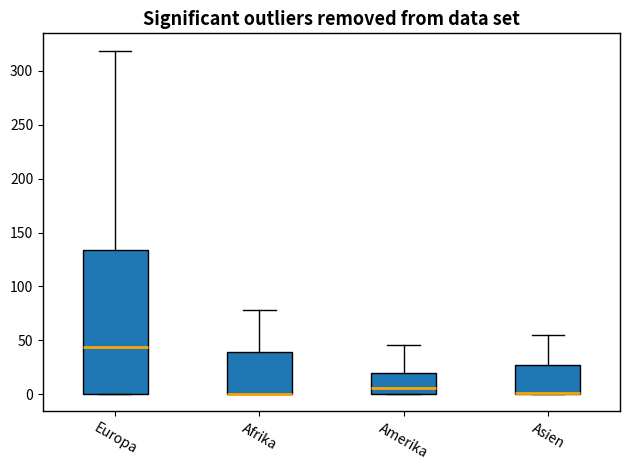

Where is the lower edge of the box for Europa on the y-axis? The values are not printed on the chart, so give them approximately, as read against the axis.

0